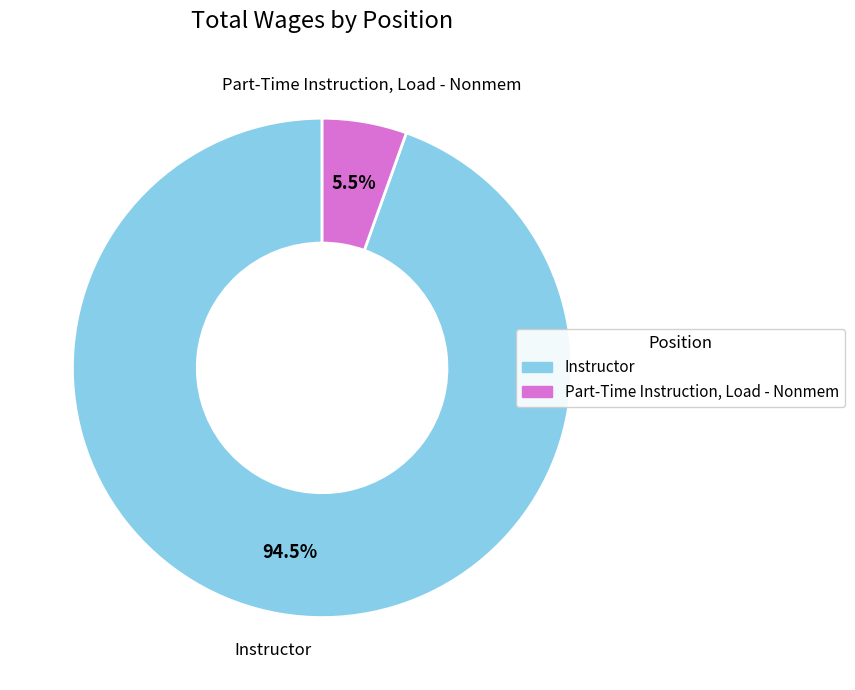

Which slice is the smallest?

Part-Time Instruction, Load - Nonmem